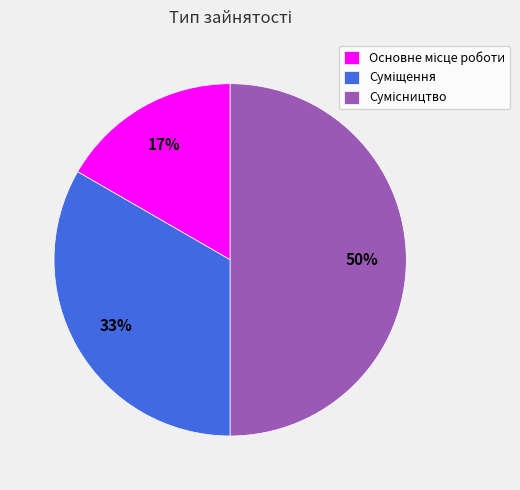

To the nearest percent, what is the difference between the largest and smallest slice percentages?

33%